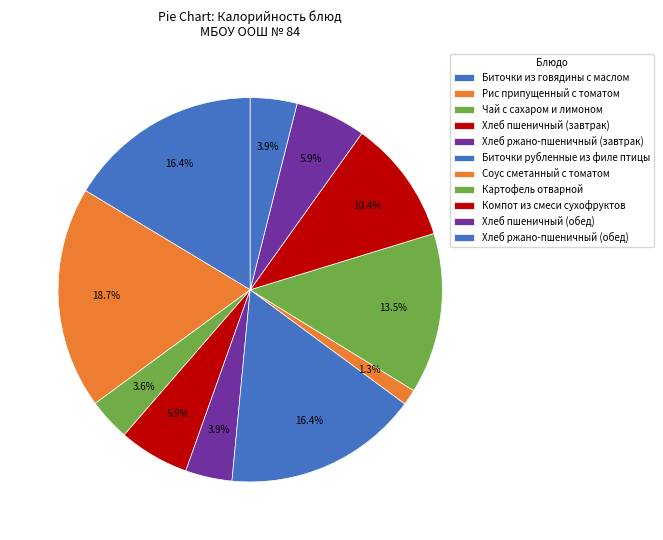

How many slices are in this pie chart?

11